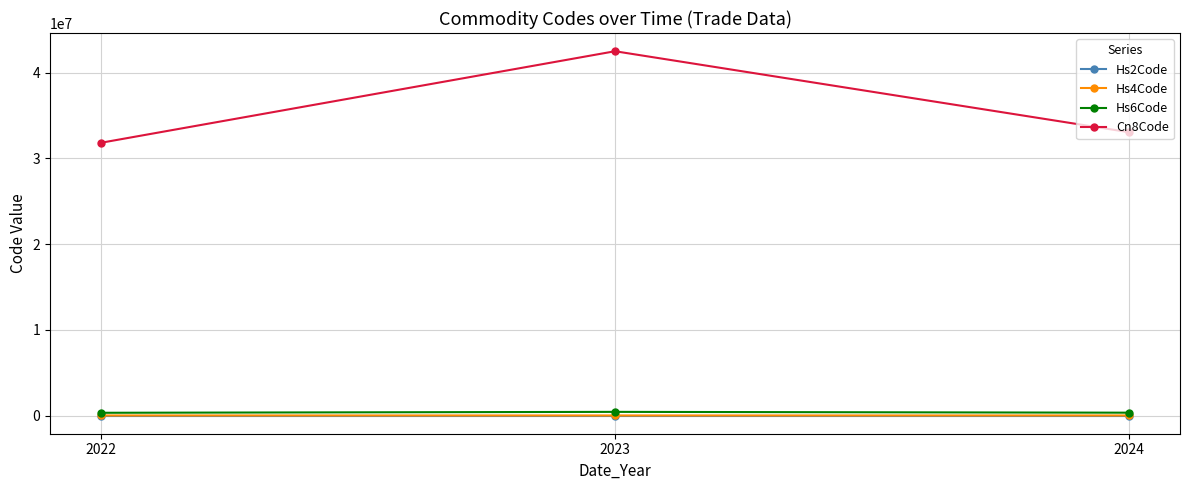

Is the value of Hs2Code at 2022 greater than the value of Cn8Code at 2023?

No